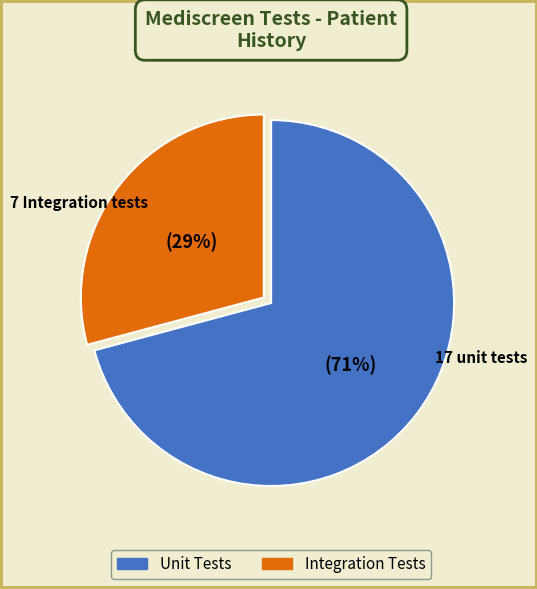

Does any single category account for the majority?

Yes